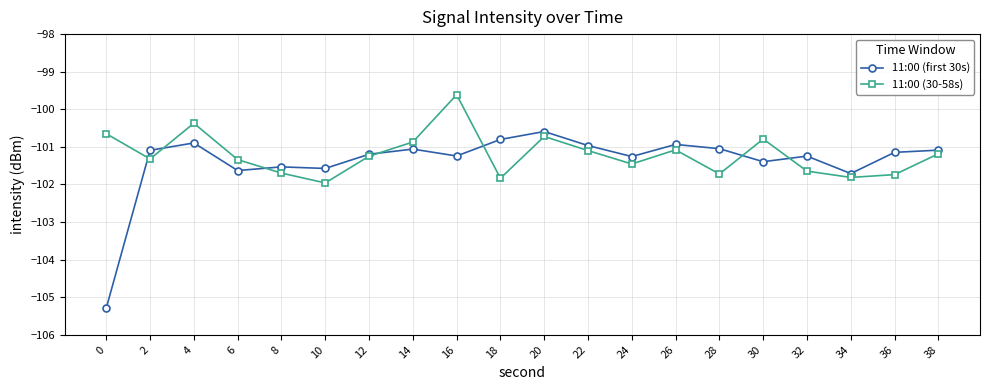

What is the value of the 11:00 (first 30s) point at the 8th from the left?

-101.1